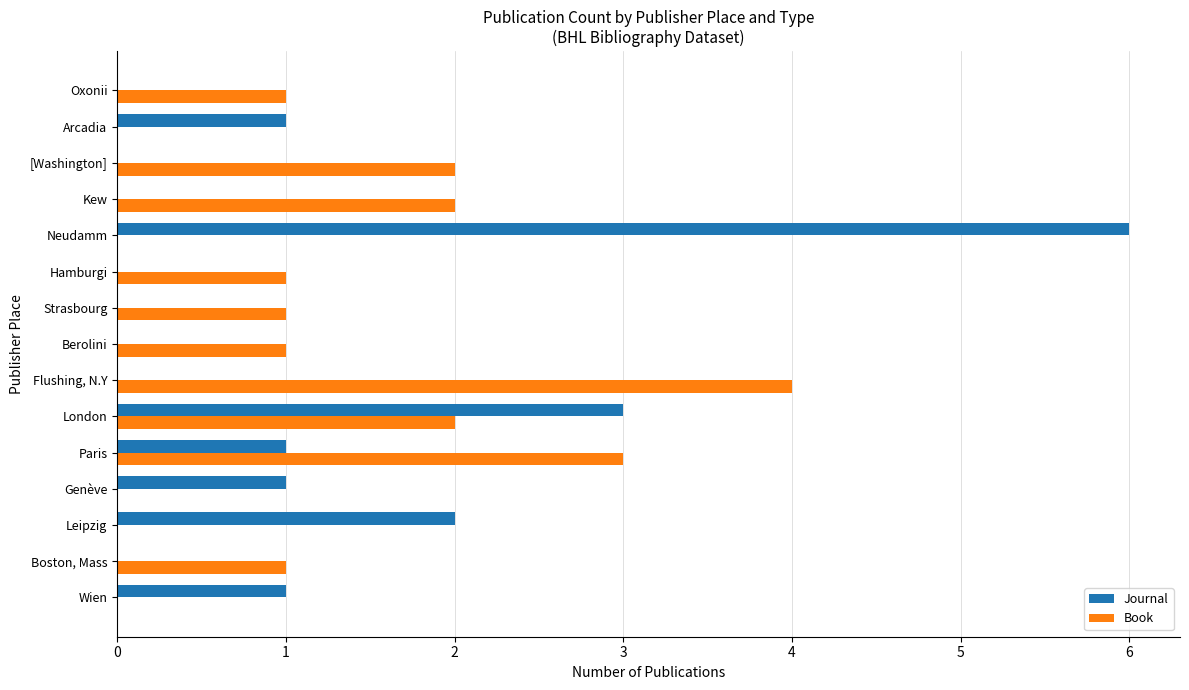

Which series has the largest total across all categories?

Book